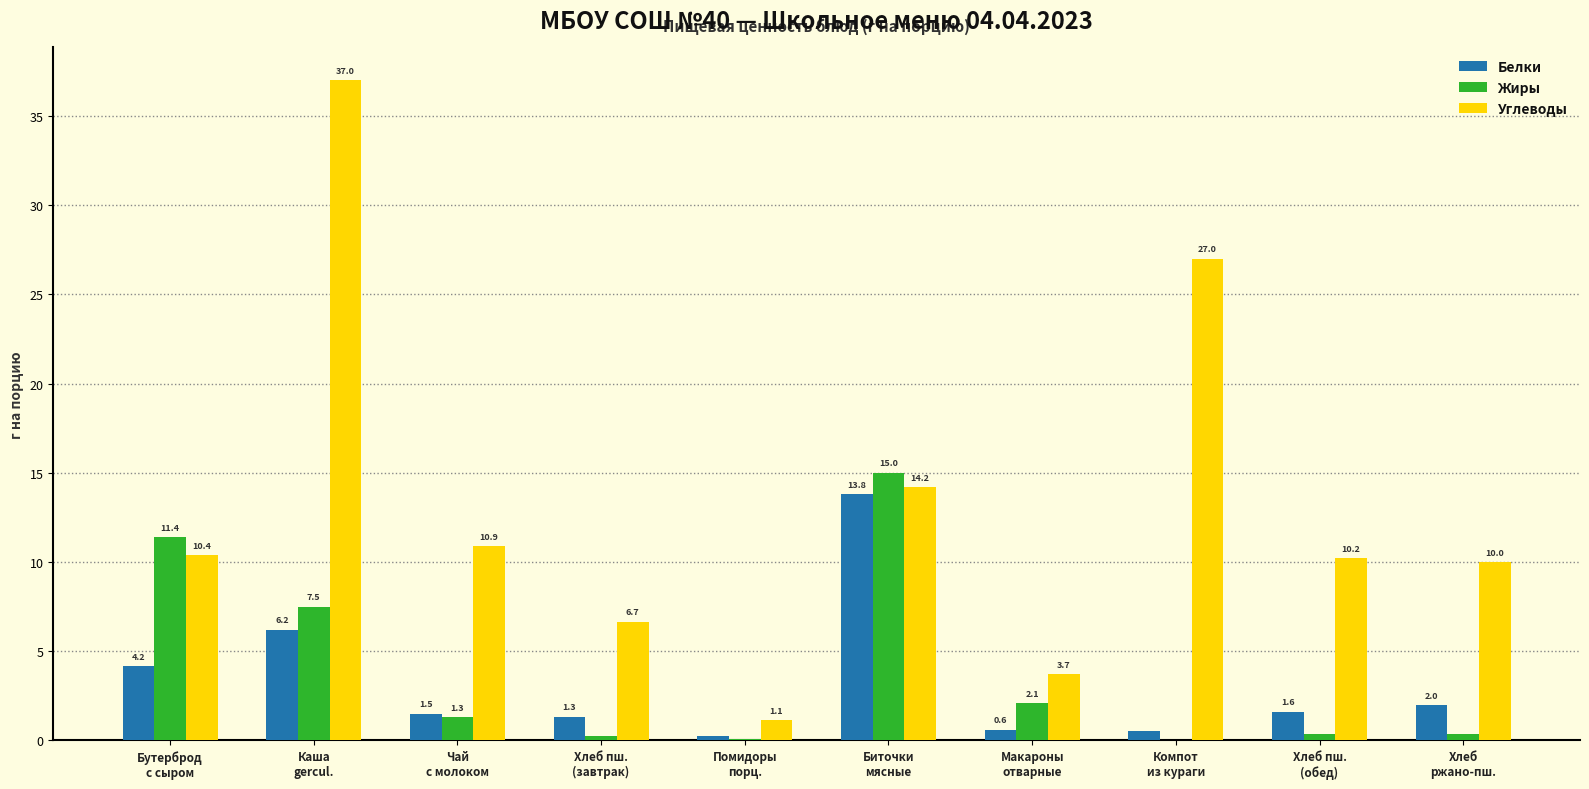

What is the sum of all Углеводы values?

131.2